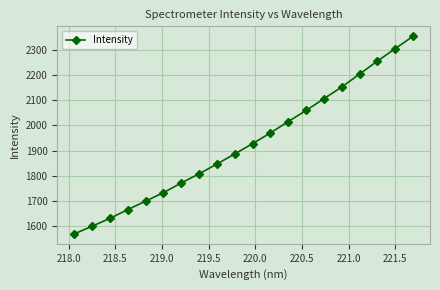

What is the difference between the maximum and second lowest values?

752.8